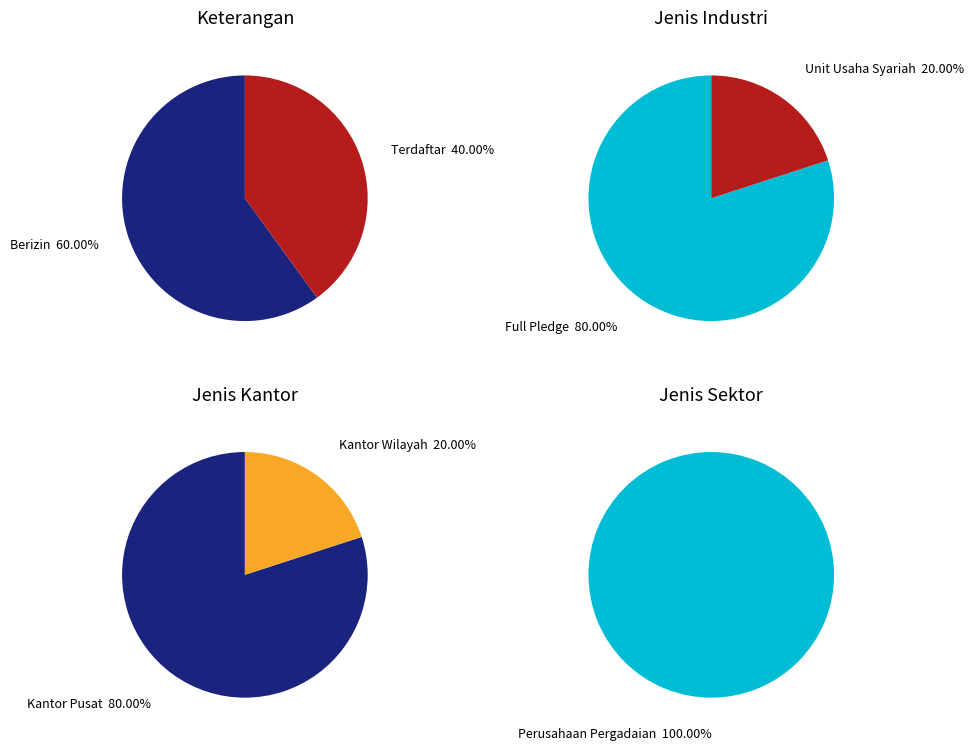

True or false: Terdaftar accounts for 34% of the total.

False